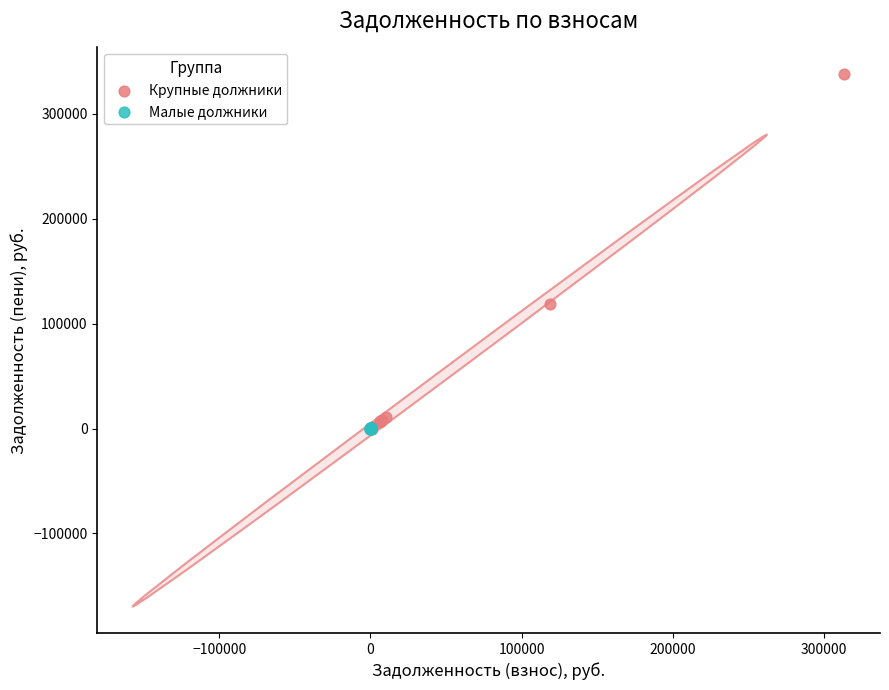

Which series reaches the maximum Y coordinate?

Крупные должники